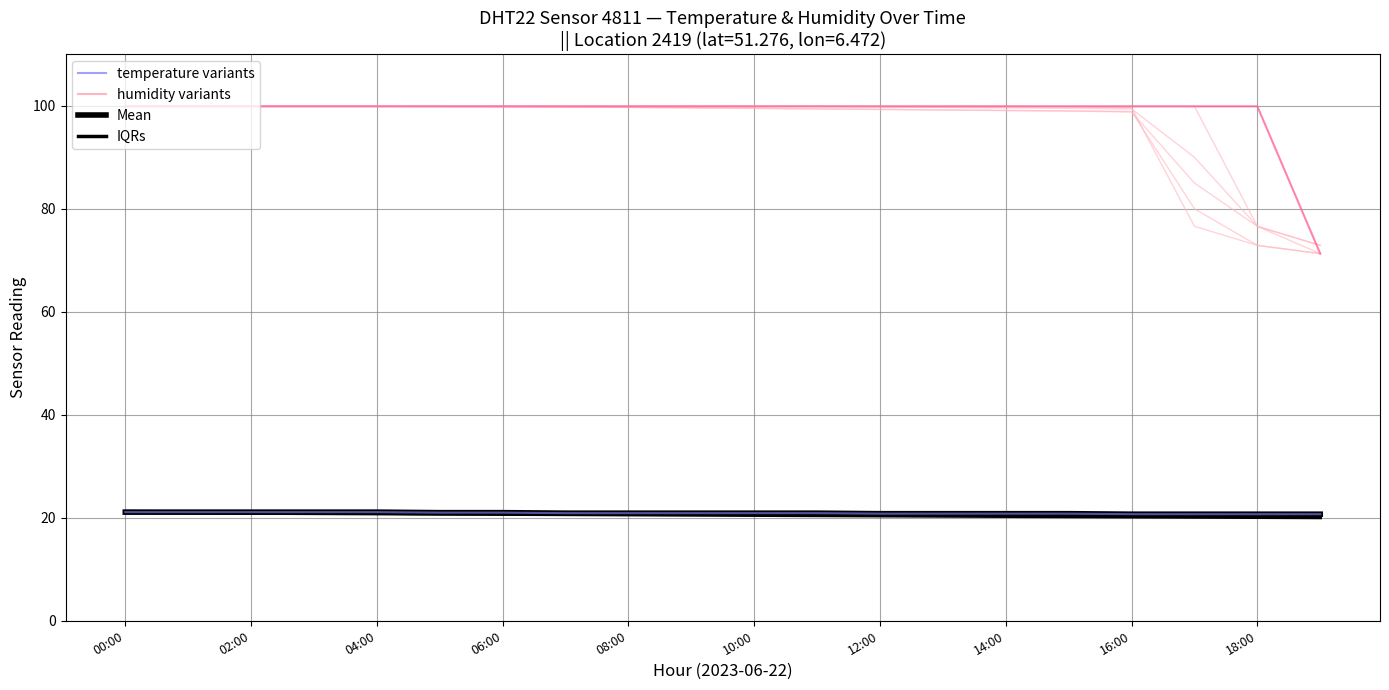

Does the chart display data point markers on the line(s)?

No